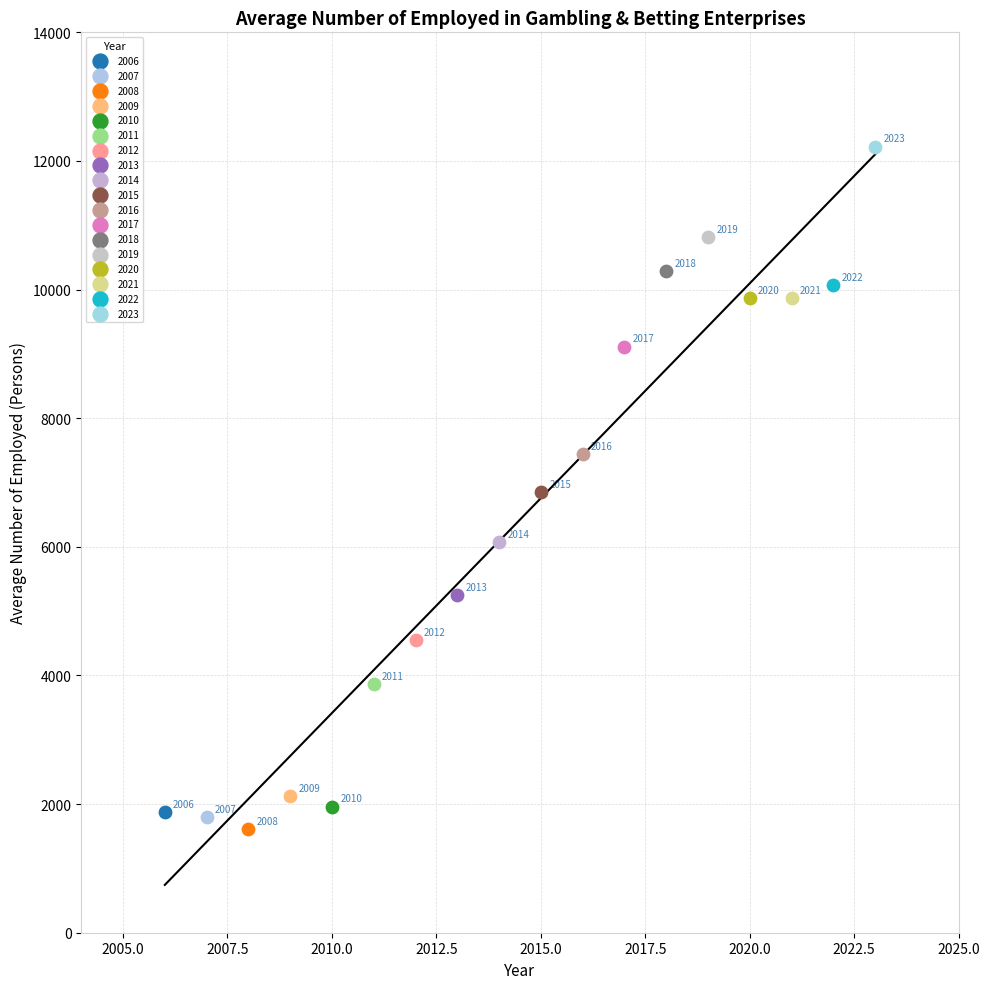

Which series reaches the minimum Y coordinate?

2008